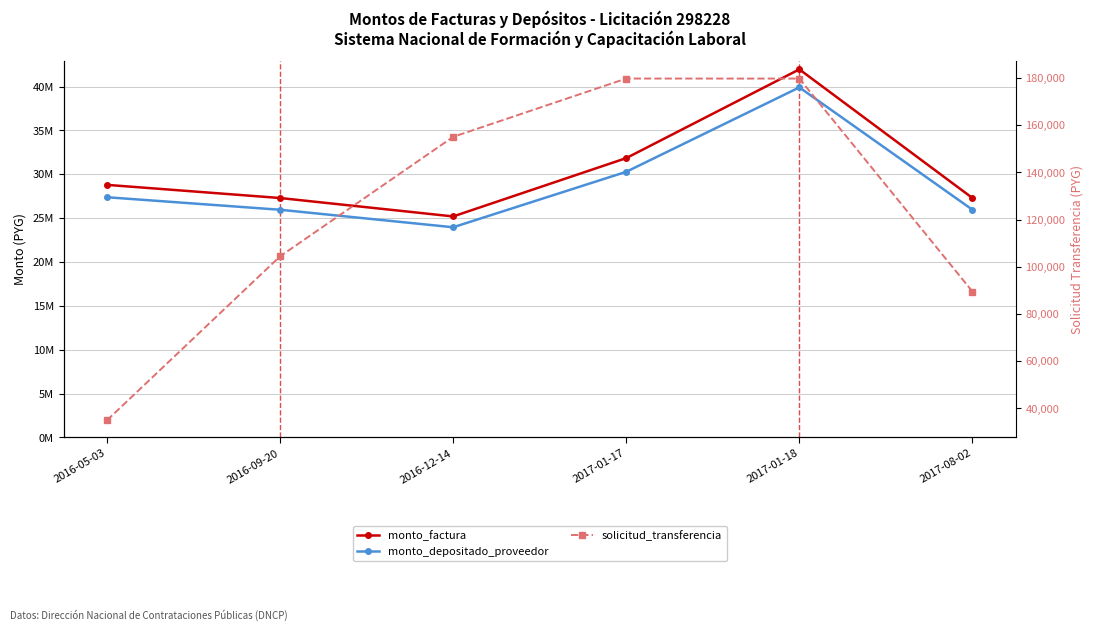

The value of monto_depositado_proveedor at 2016-12-14 is 42816525. True or false?

False